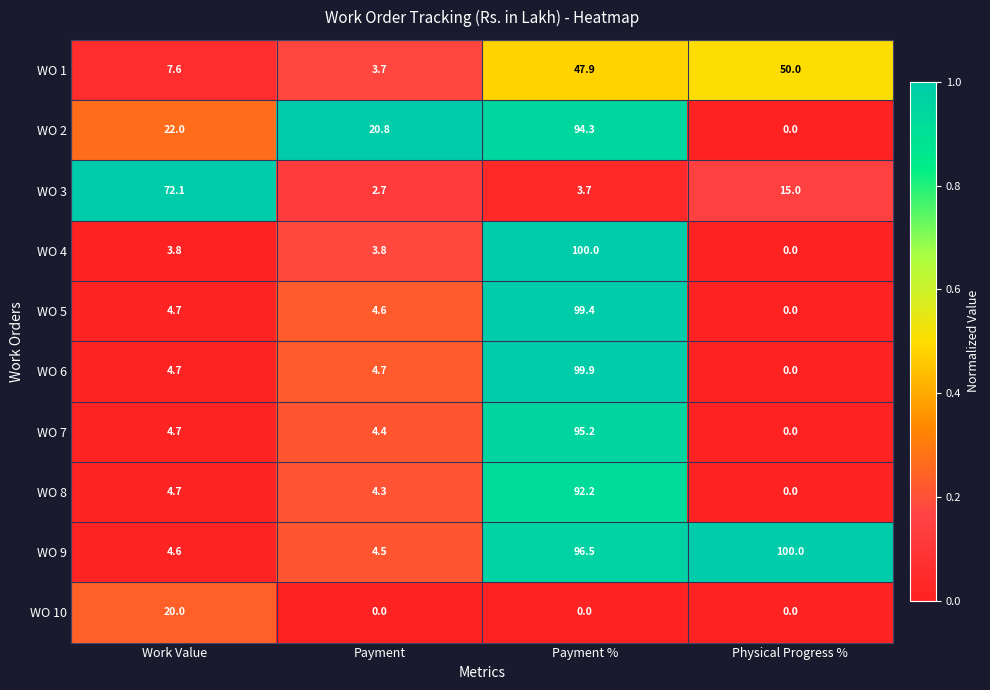

Between Work Value and Physical Progress %, which series saw the biggest shift?

WO 9